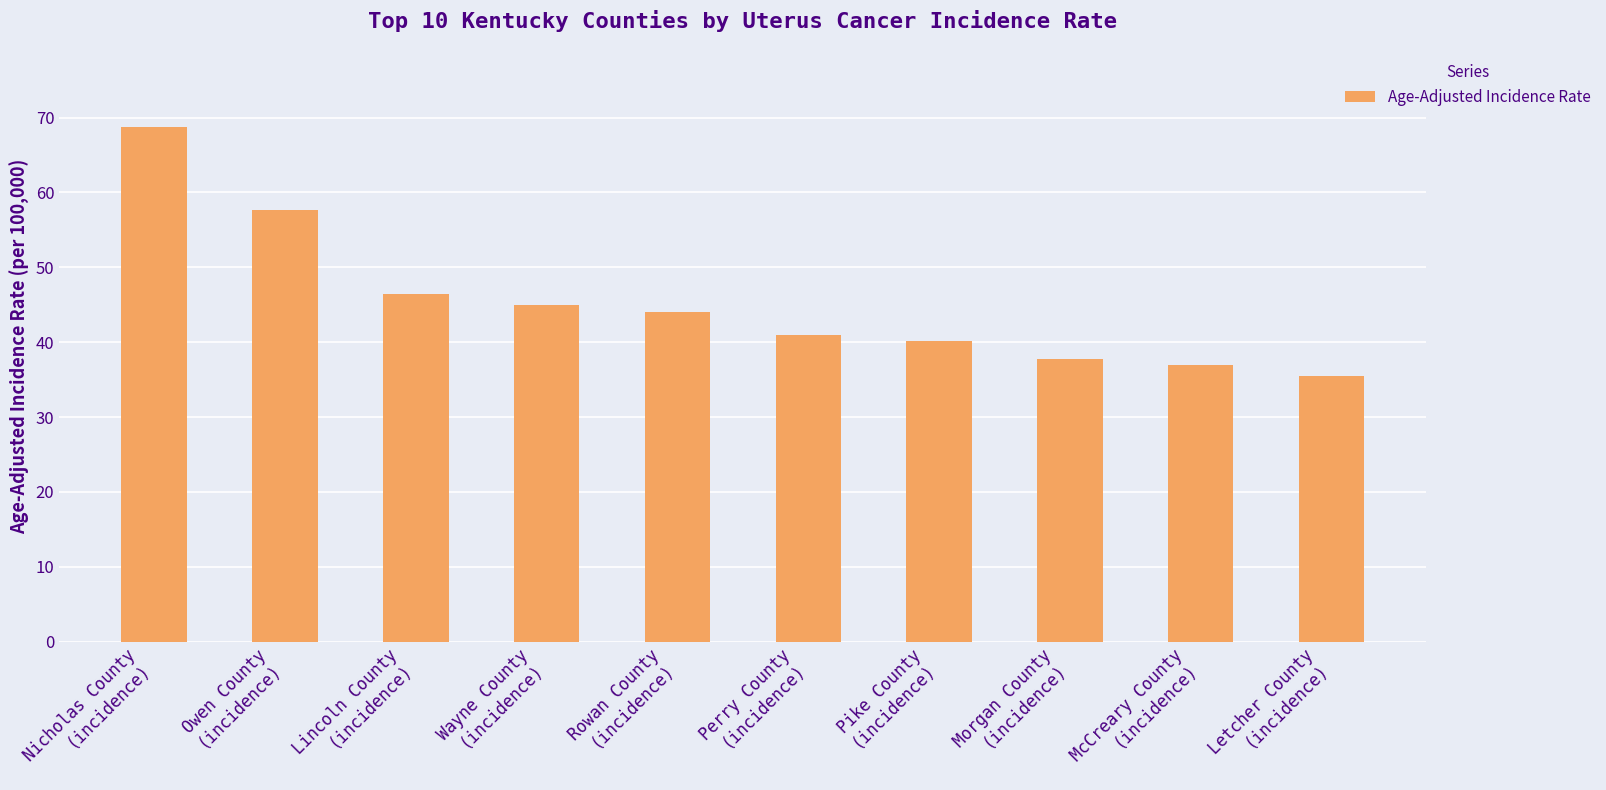

What is the difference between the second highest and second lowest values?

20.6